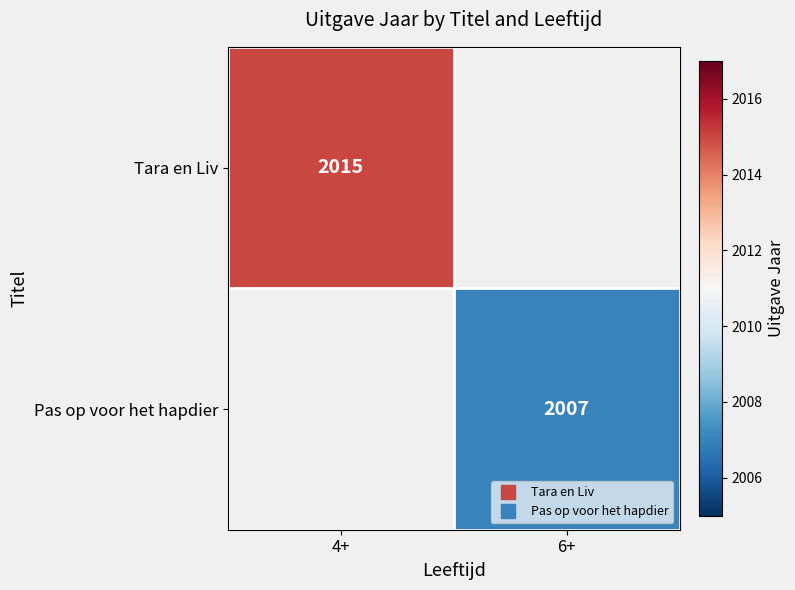

How many values in Tara en Liv are above zero?

1